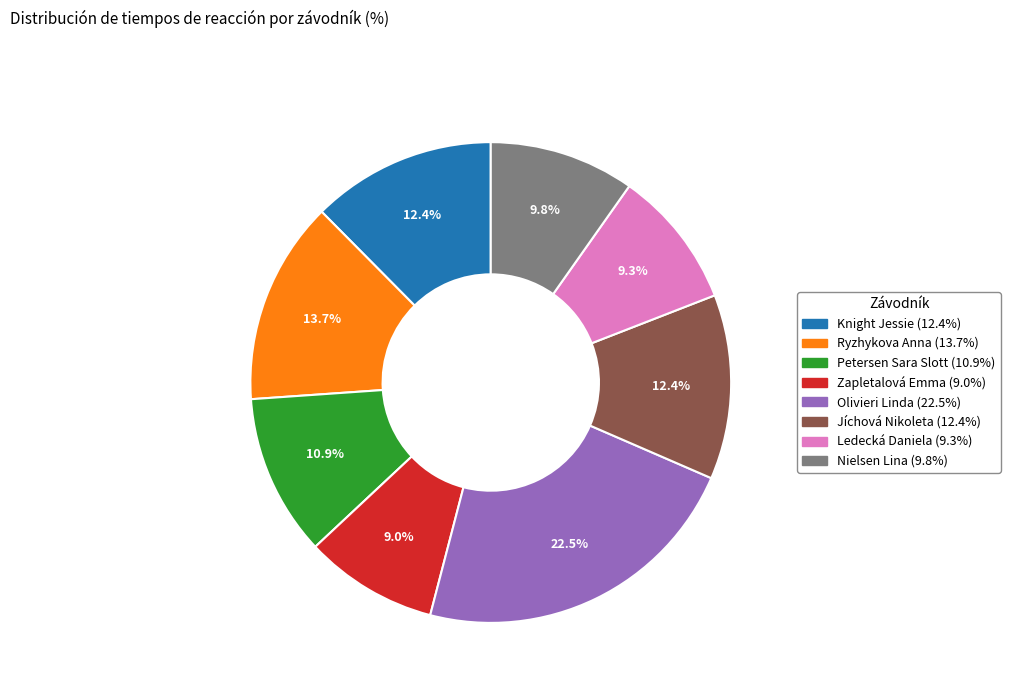

Is Petersen Sara Slott the majority of the pie?

No